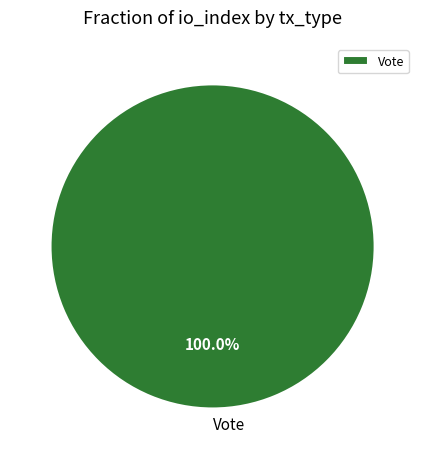

Is there any slice that represents more than half of the pie?

Yes